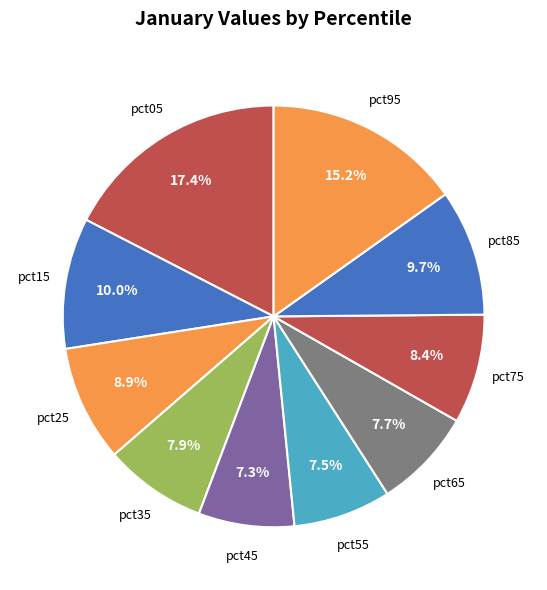

How many segments does this pie chart have?

10